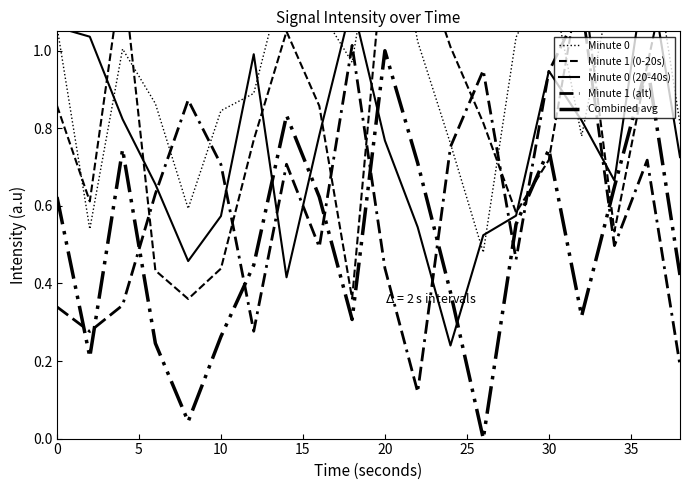

How many times do Minute 1 (alt) and Minute 0 (20-40s) cross each other?

8